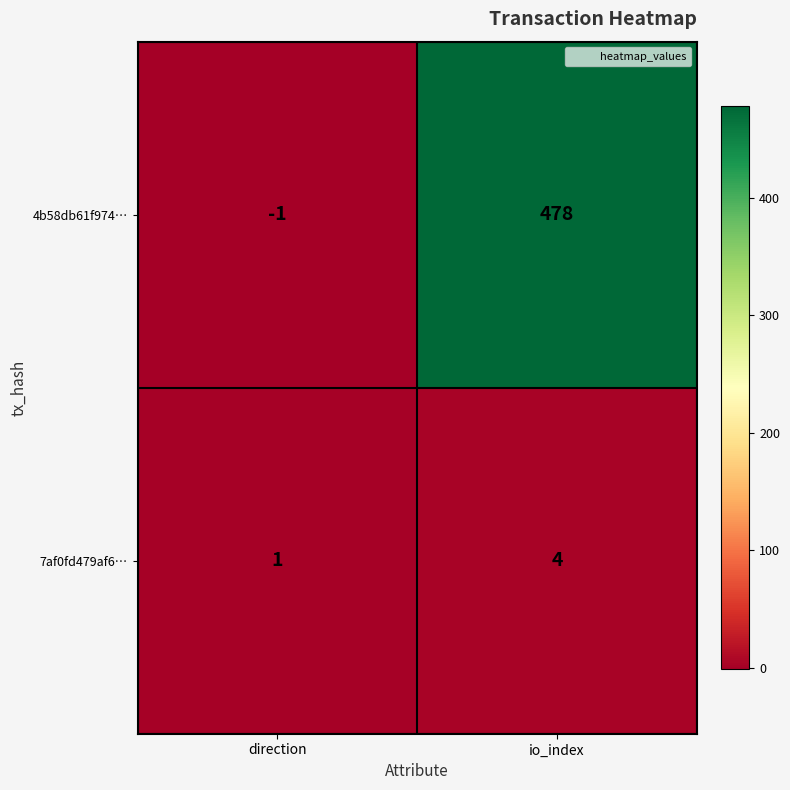

Which series changed the most between direction and io_index?

4b58db61f974…